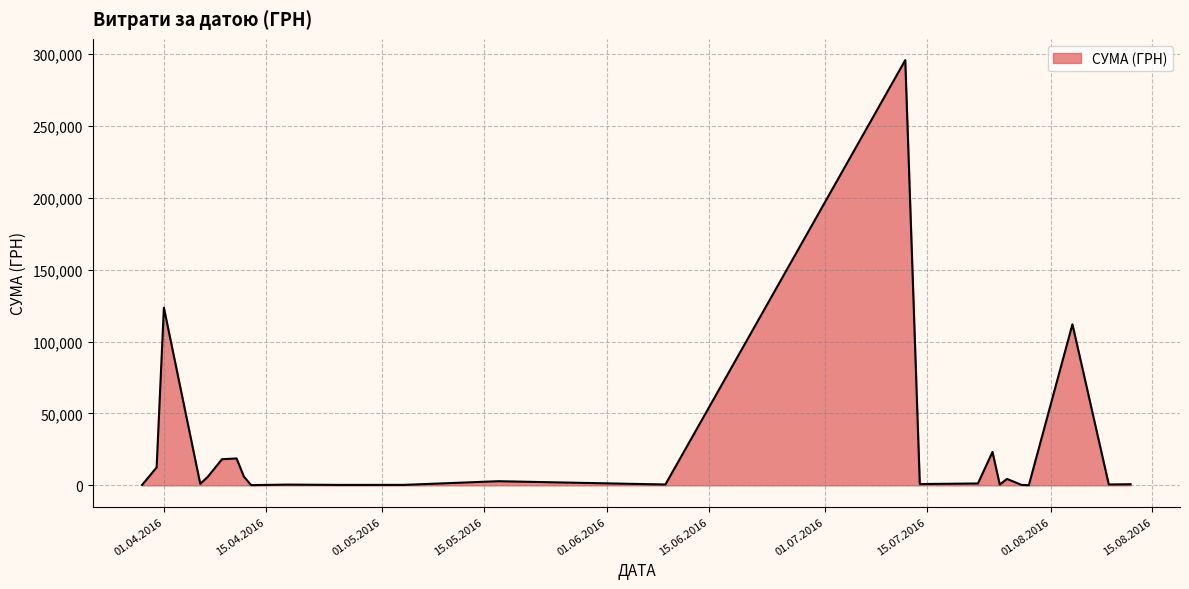

What is the maximum value shown in the chart?

295638.6